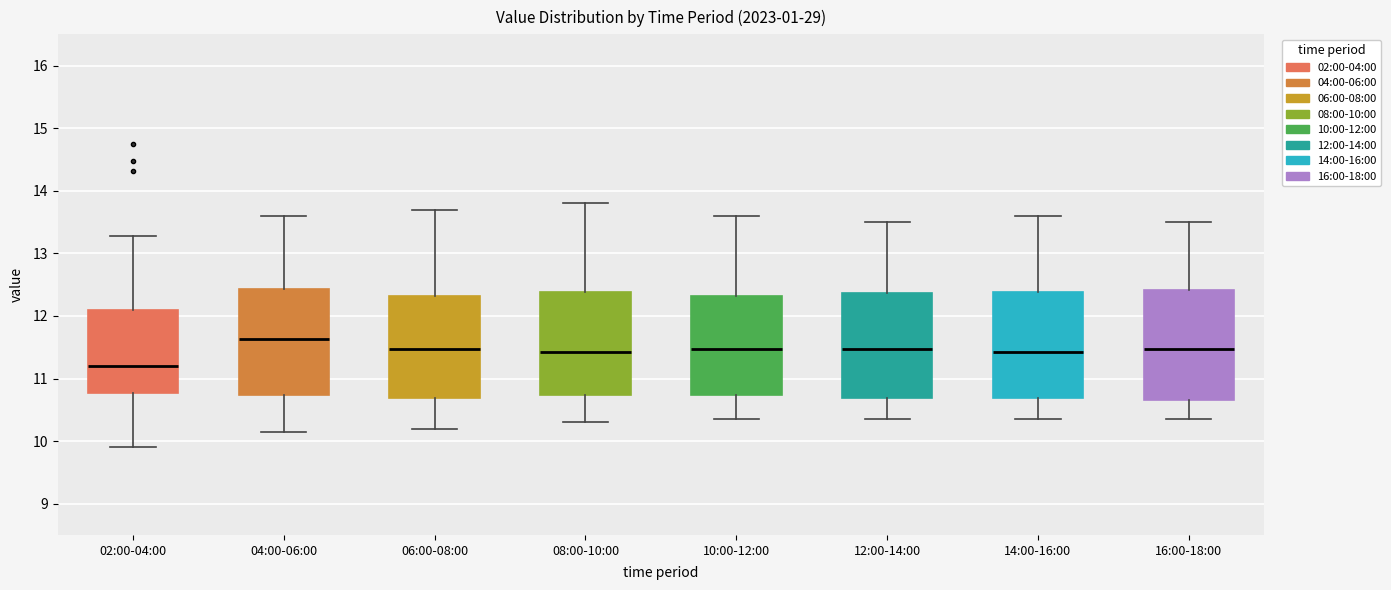

Reading left to right, read every box against the y-axis: the position of its median line, the range the box covers, and the ends of its whiskers. The values are not printed on the chart, so give them approximately, as read against the axis.

02:00-04:00: median 11.2, box 10.8 to 12.1, whiskers 9.9 to 13.3
04:00-06:00: median 11.6, box 10.7 to 12.4, whiskers 10.2 to 13.6
06:00-08:00: median 11.5, box 10.7 to 12.3, whiskers 10.2 to 13.7
08:00-10:00: median 11.4, box 10.7 to 12.4, whiskers 10.3 to 13.8
10:00-12:00: median 11.5, box 10.7 to 12.3, whiskers 10.4 to 13.6
12:00-14:00: median 11.5, box 10.7 to 12.4, whiskers 10.4 to 13.5
14:00-16:00: median 11.4, box 10.7 to 12.4, whiskers 10.4 to 13.6
16:00-18:00: median 11.5, box 10.7 to 12.4, whiskers 10.4 to 13.5